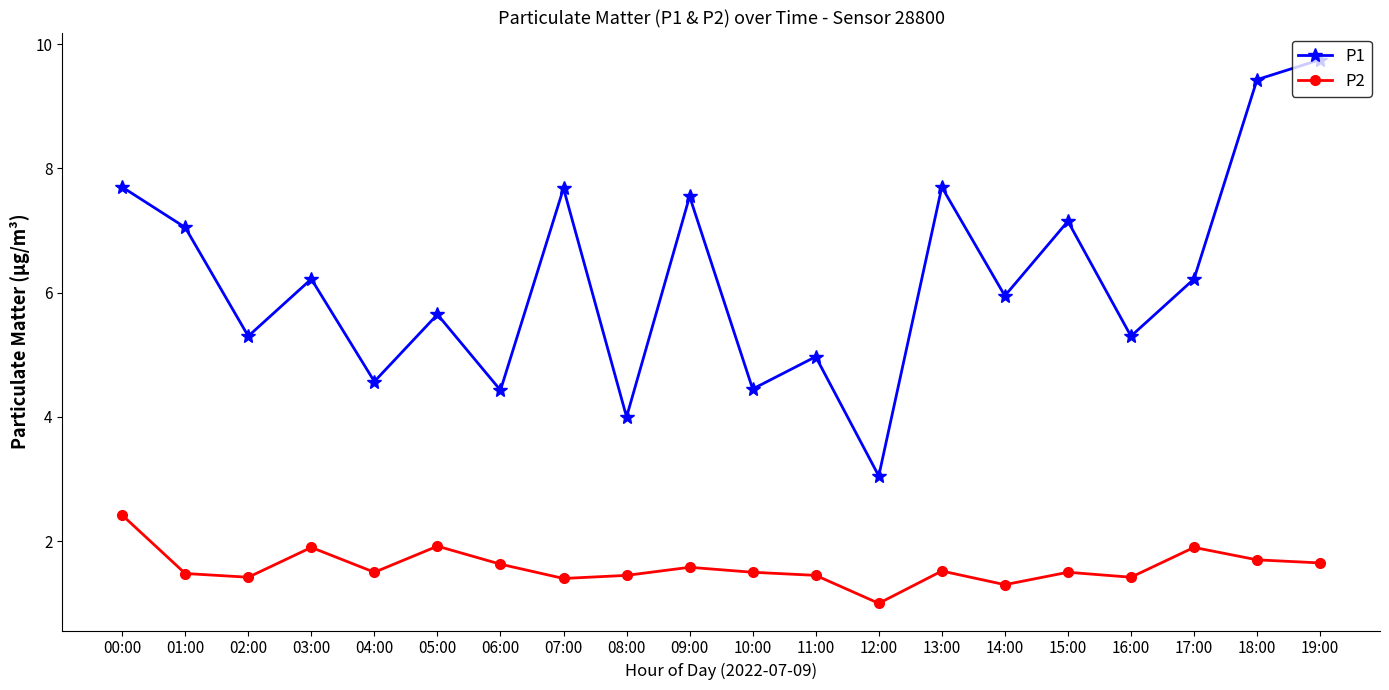

At 16:00, list the series in order from largest to smallest.

P1, P2